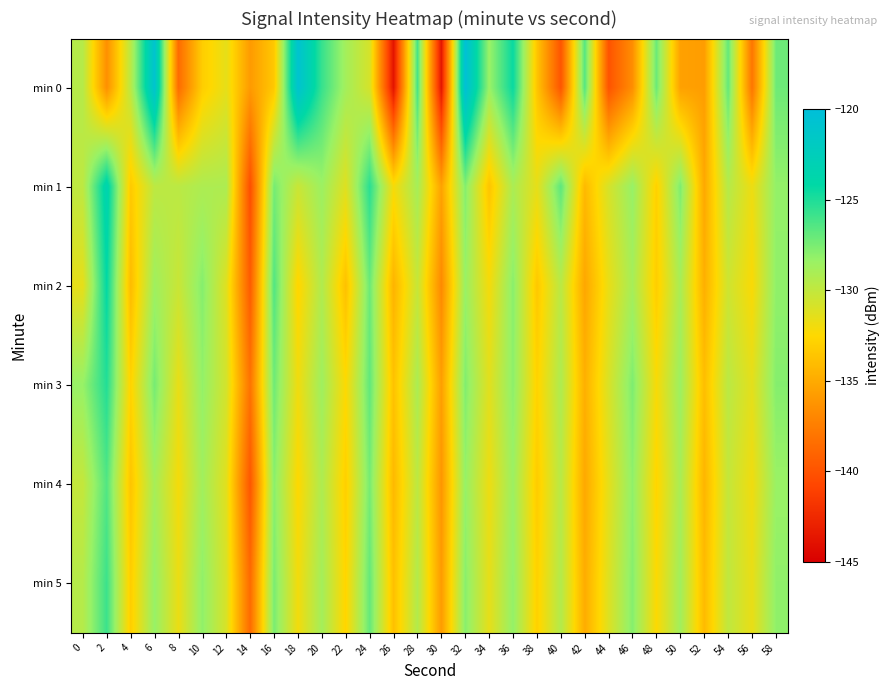

What is the total value across all series at 0?

-778.8